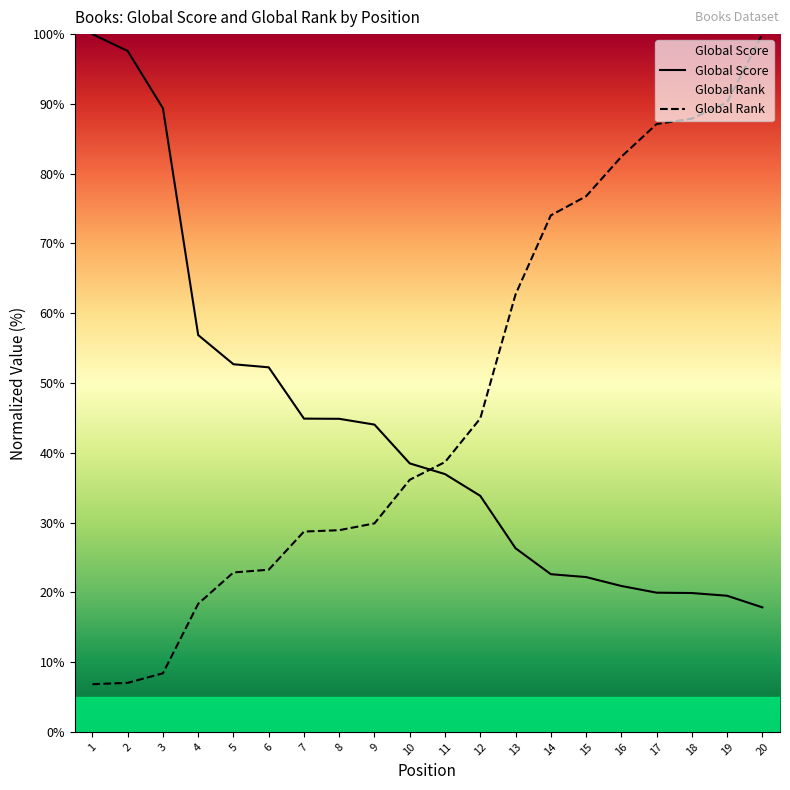

Reading left to right, what are all the values shown in this chart?

Global Score: 1=100.0	2=97.6	3=89.4	4=56.9	5=52.7	6=52.2	7=44.9	8=44.9	9=44.0	10=38.5	11=36.9	12=33.8	13=26.3	14=22.6	15=22.2	16=20.9	17=20.0	18=19.9	19=19.5	20=17.8
Global Rank: 1=6.8	2=7.0	3=8.4	4=18.4	5=22.9	6=23.2	7=28.7	8=28.9	9=29.9	10=36.1	11=38.7	12=44.9	13=62.7	14=74.0	15=76.8	16=82.4	17=87.1	18=87.9	19=90.2	20=100.0